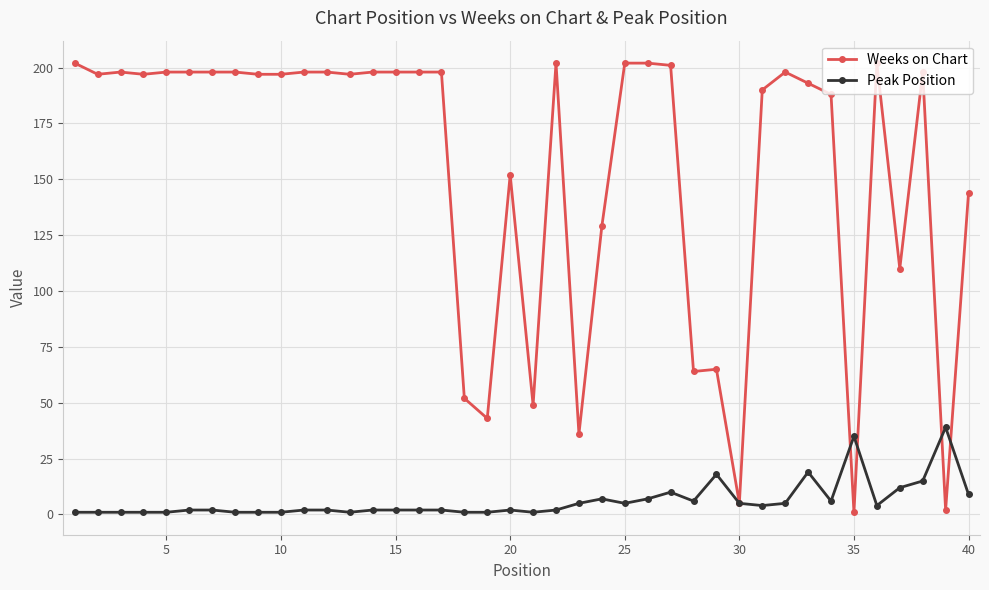

True or false: Peak Position has more than 0 interior local peaks.

True